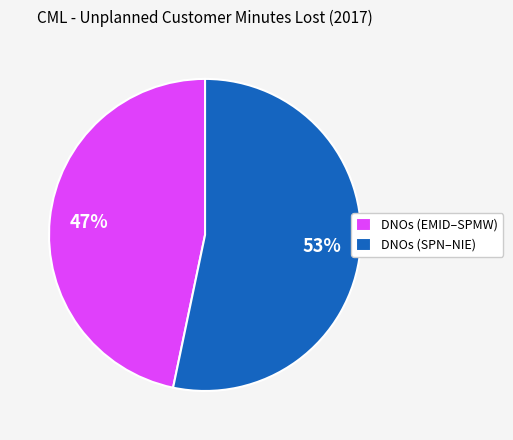

To the nearest percent, what is the combined percentage of DNOs (EMID–SPMW) and DNOs (SPN–NIE)?

100%